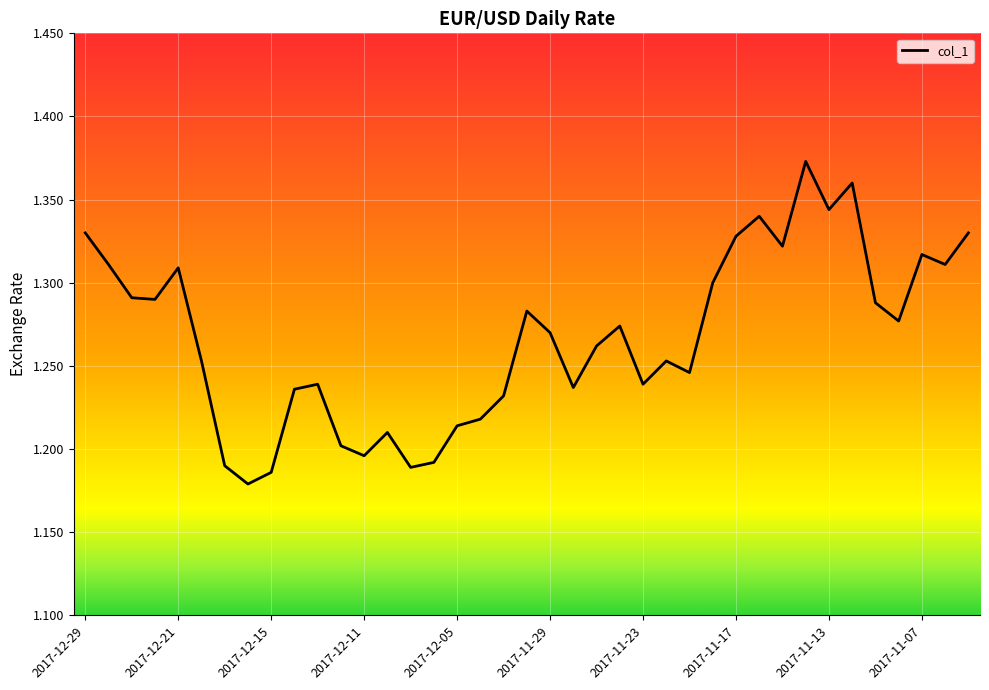

True or false: there are more than 0 points higher than both neighbors.

True